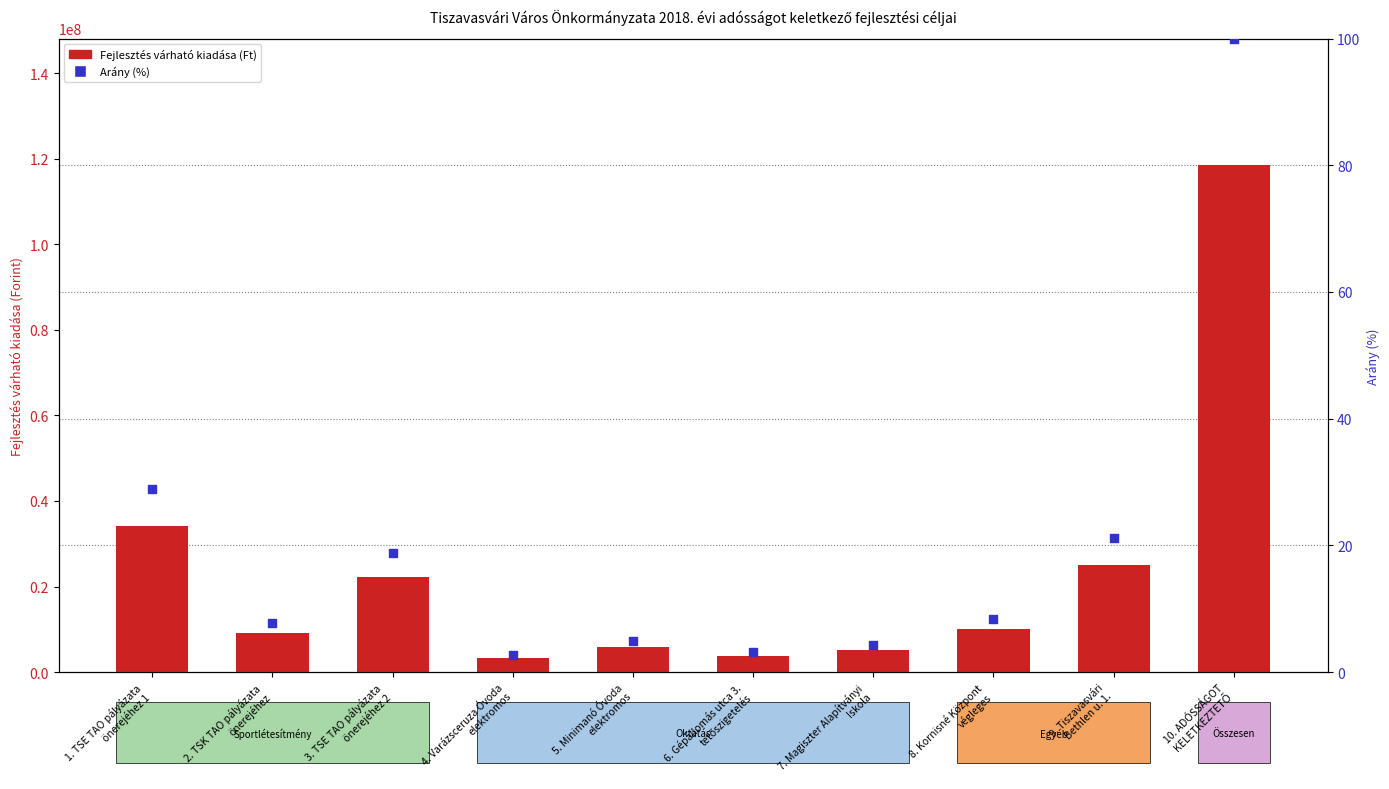

Is the value of Arány (%) at 4. Varázsceruza Óvoda
elektromos greater than the value of Fejlesztés várható kiadása at 4. Varázsceruza Óvoda
elektromos?

No